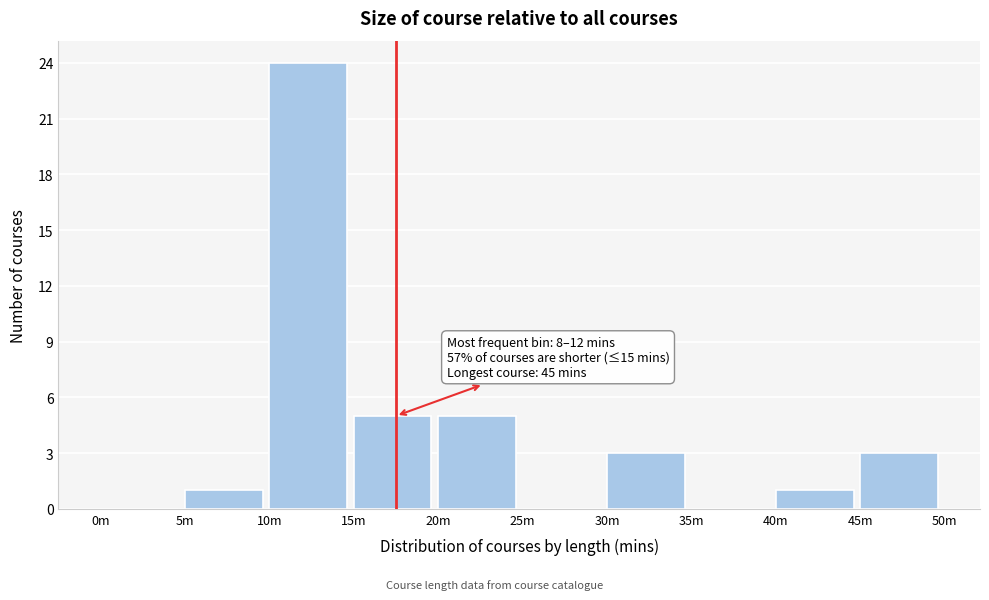

Reading right to left, extract all data points from this chart.

45m=3	40m=1	35m=0	30m=3	25m=0	20m=5	15m=5	10m=24	5m=1	0m=0